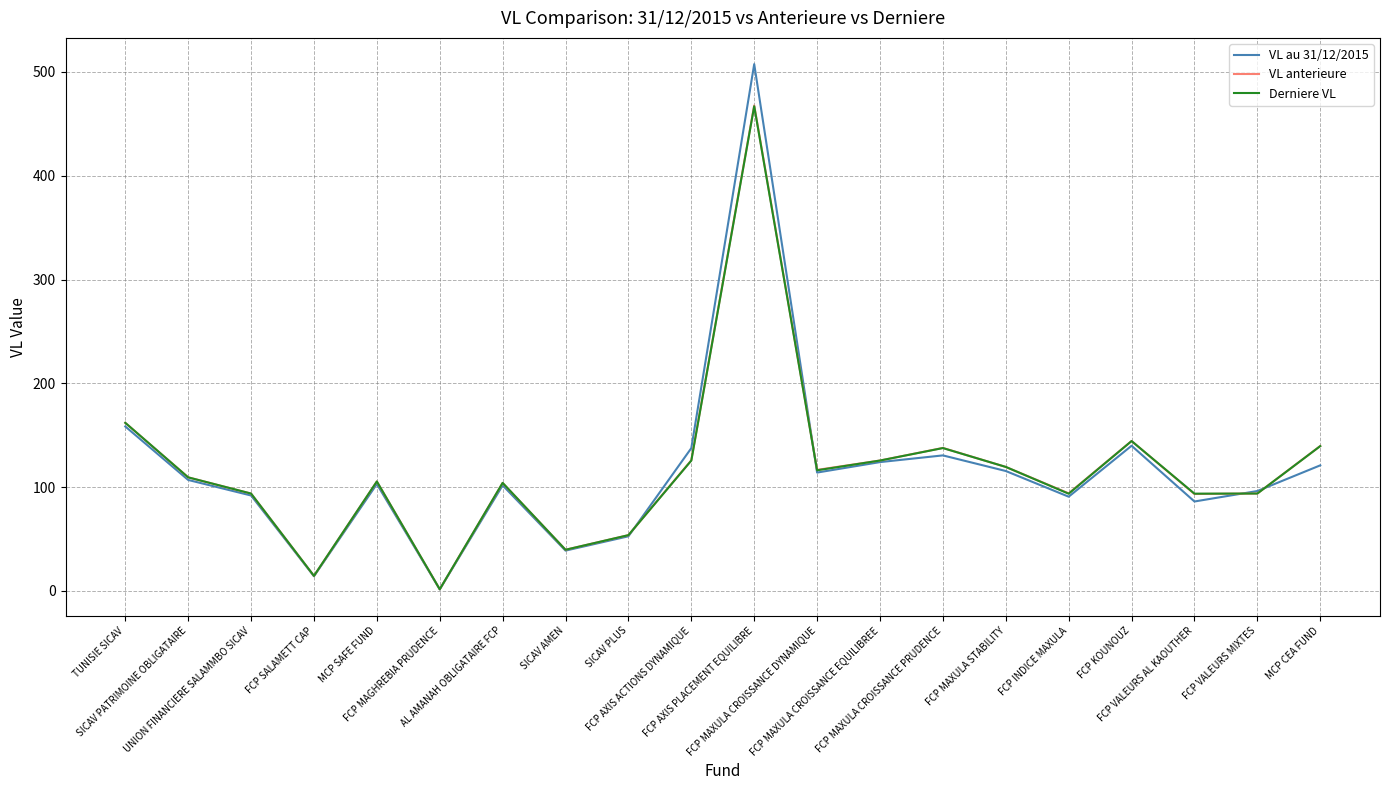

How many values in the VL au 31/12/2015 series are below 106?

10